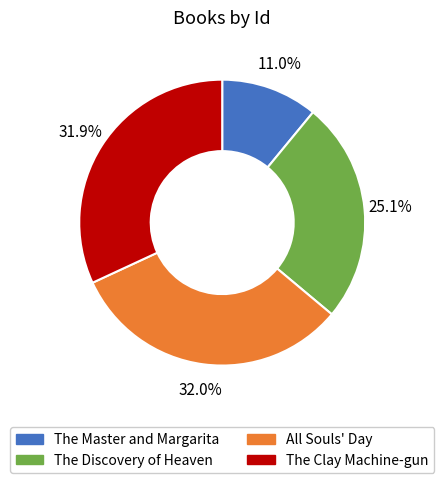

Is The Discovery of Heaven the majority of the pie?

No